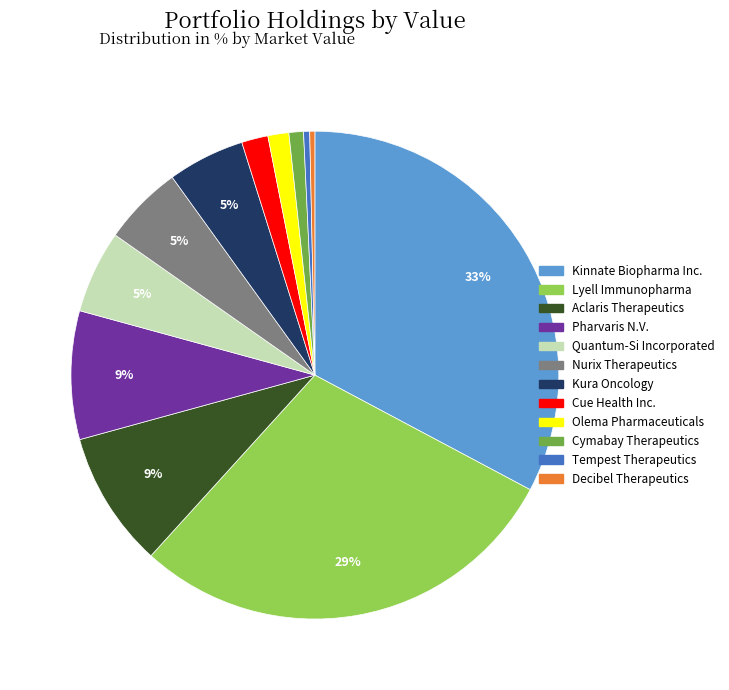

How many segments does this pie chart have?

12